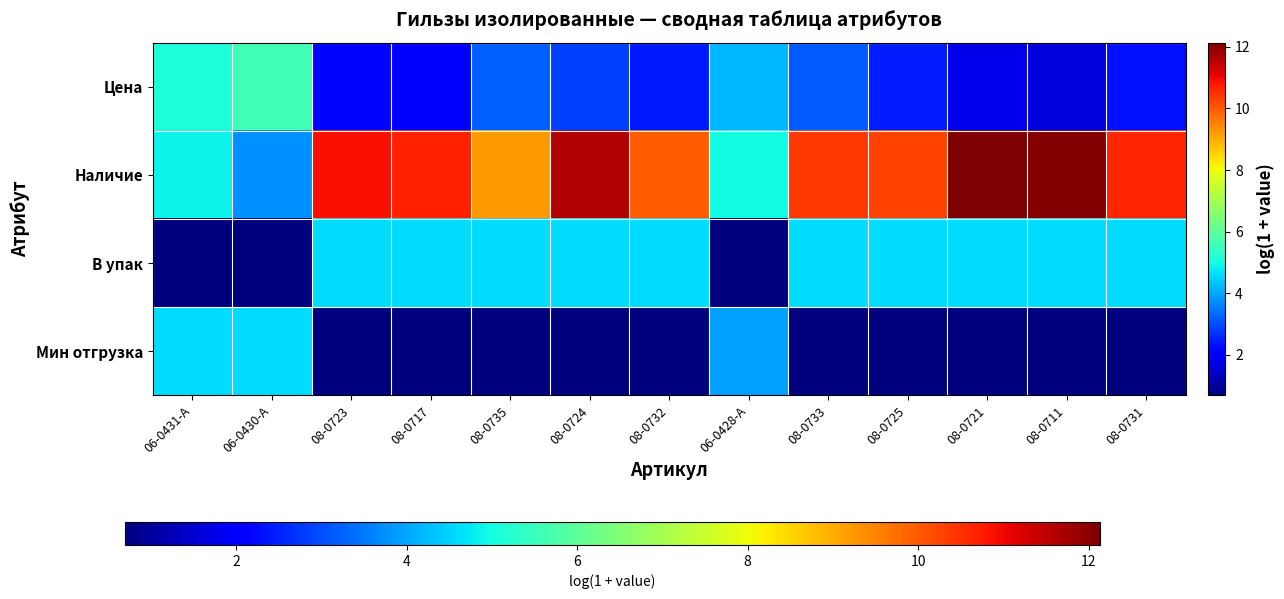

Reading right to left, what are all the values shown in this chart?

Цена: 08-0731=2.3	08-0711=1.7	08-0721=1.8	08-0725=2.4	08-0733=3.2	06-0428-A=4.2	08-0732=2.4	08-0724=2.8	08-0735=3.2	08-0717=2.0	08-0723=2.2	06-0430-A=5.6	06-0431-A=5.1
Наличие: 08-0731=10.7	08-0711=12.1	08-0721=12.1	08-0725=10.3	08-0733=10.4	06-0428-A=5.0	08-0732=10.0	08-0724=11.6	08-0735=9.2	08-0717=10.7	08-0723=10.9	06-0430-A=3.7	06-0431-A=4.9
В упак: 08-0731=4.6	08-0711=4.6	08-0721=4.6	08-0725=4.6	08-0733=4.6	06-0428-A=0.7	08-0732=4.6	08-0724=4.6	08-0735=4.6	08-0717=4.6	08-0723=4.6	06-0430-A=0.7	06-0431-A=0.7
Мин отгрузка: 08-0731=0.7	08-0711=0.7	08-0721=0.7	08-0725=0.7	08-0733=0.7	06-0428-A=3.9	08-0732=0.7	08-0724=0.7	08-0735=0.7	08-0717=0.7	08-0723=0.7	06-0430-A=4.6	06-0431-A=4.6